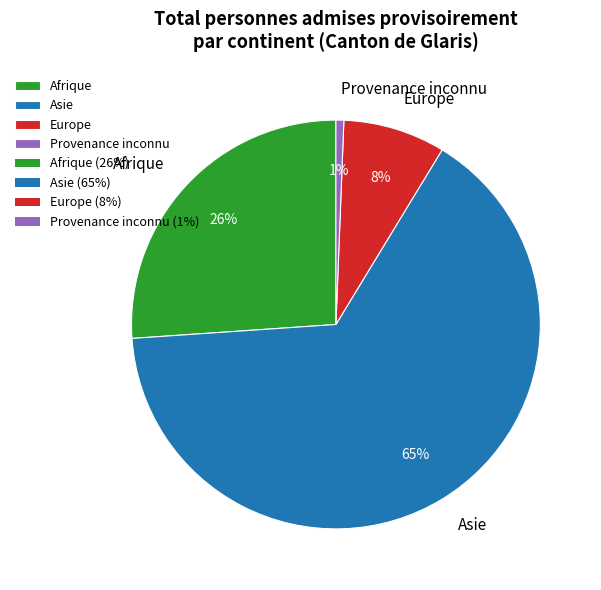

Between Provenance inconnu and Afrique, which is larger?

Afrique